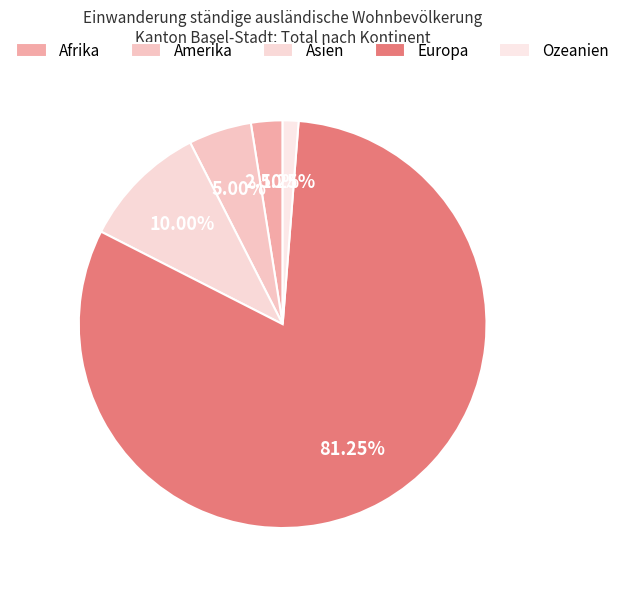

Is the sum of Amerika and Ozeanien greater than half?

No